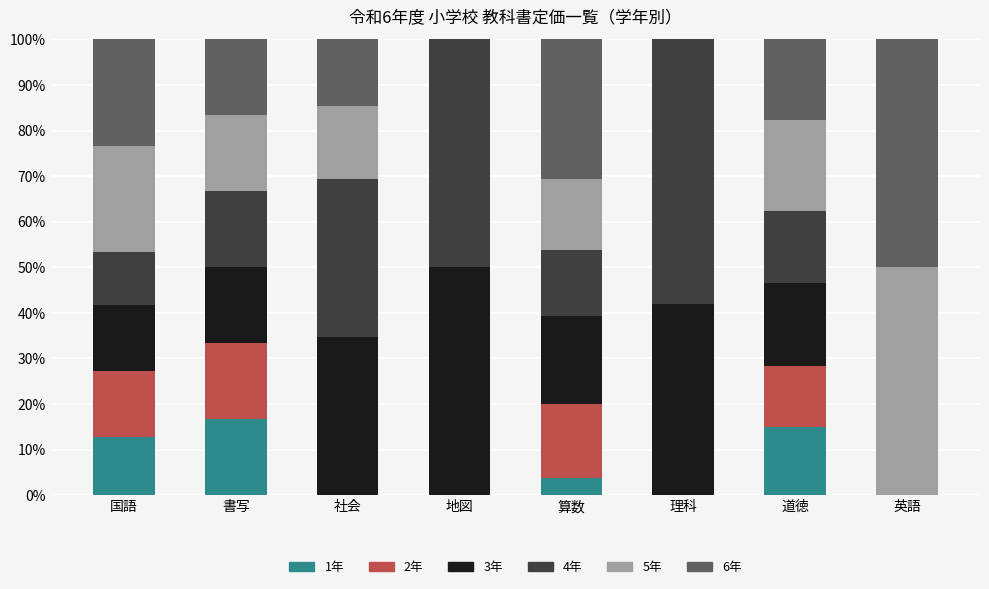

What is the total value across all series at 英語?

100.0